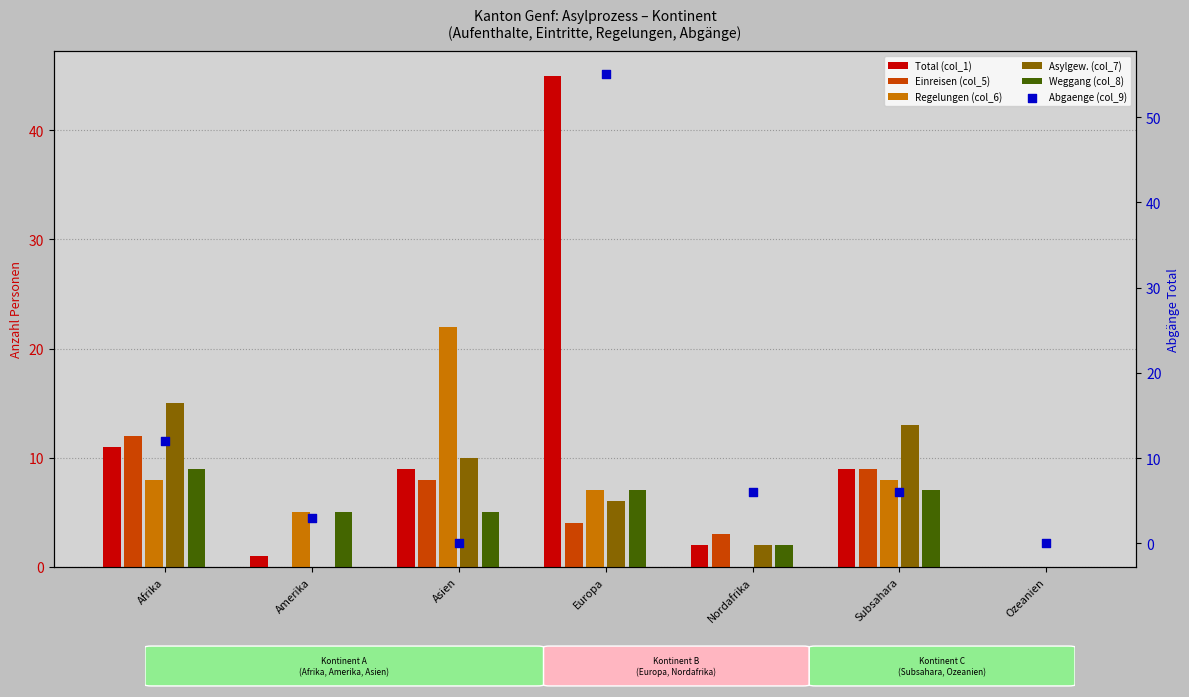

At how many categories does at least one series exceed 49?

1